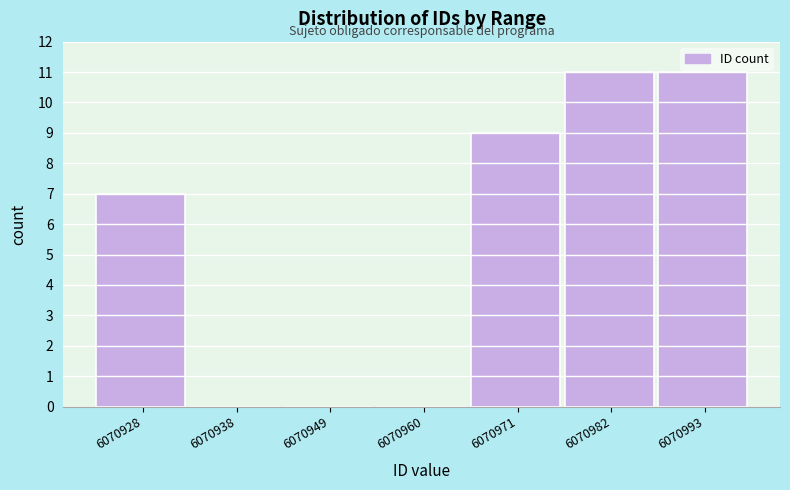

Reading left to right, what are all the values shown in this chart?

6070928=7	6070938=0	6070949=0	6070960=0	6070971=9	6070982=11	6070993=11